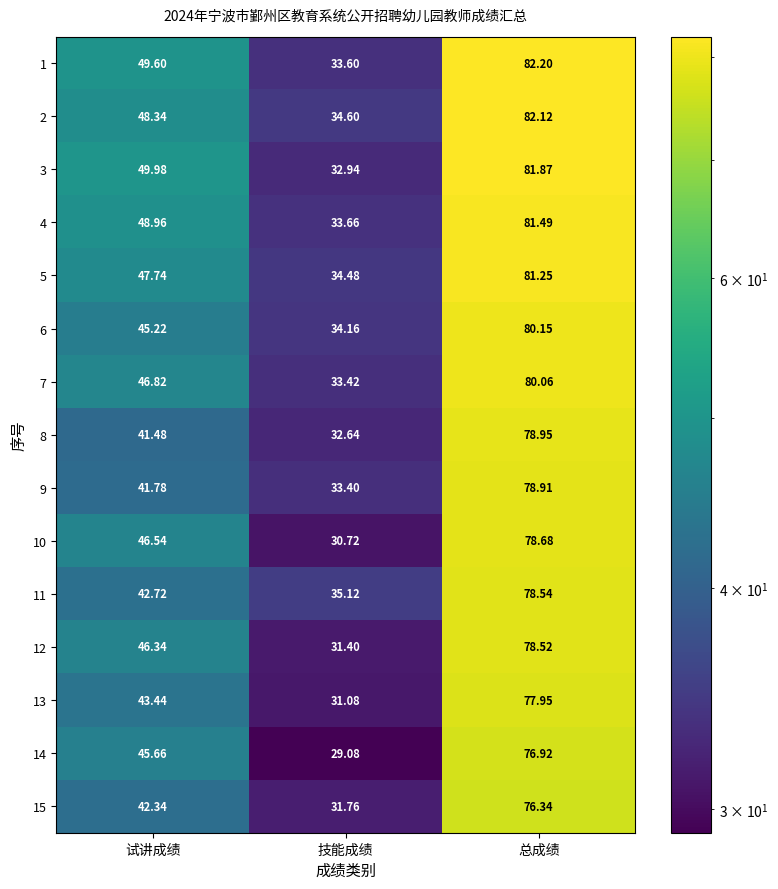

Is the value of 6 at 试讲成绩 greater than the value of 2 at 技能成绩?

Yes